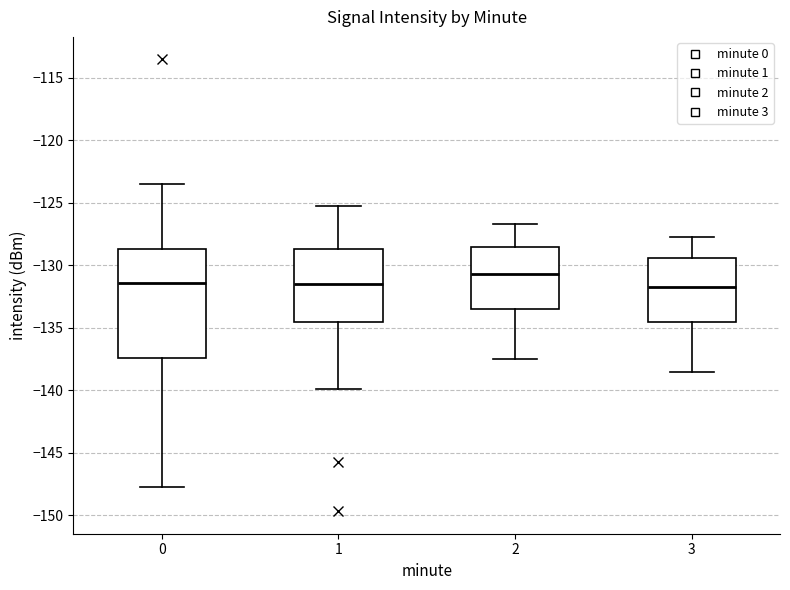

Reading left to right, transcribe this box plot: for each box, give where its median line is, the range the box spans, and where its two whiskers end, as read against the y-axis. The values are not printed on the chart, so give them approximately, as read against the axis.

0: median -131.5, box -137.5 to -128.5, whiskers -148.0 to -123.5
1: median -131.5, box -134.5 to -128.5, whiskers -140.0 to -125.5
2: median -130.5, box -133.5 to -128.5, whiskers -137.5 to -126.5
3: median -131.5, box -134.5 to -129.5, whiskers -138.5 to -127.5